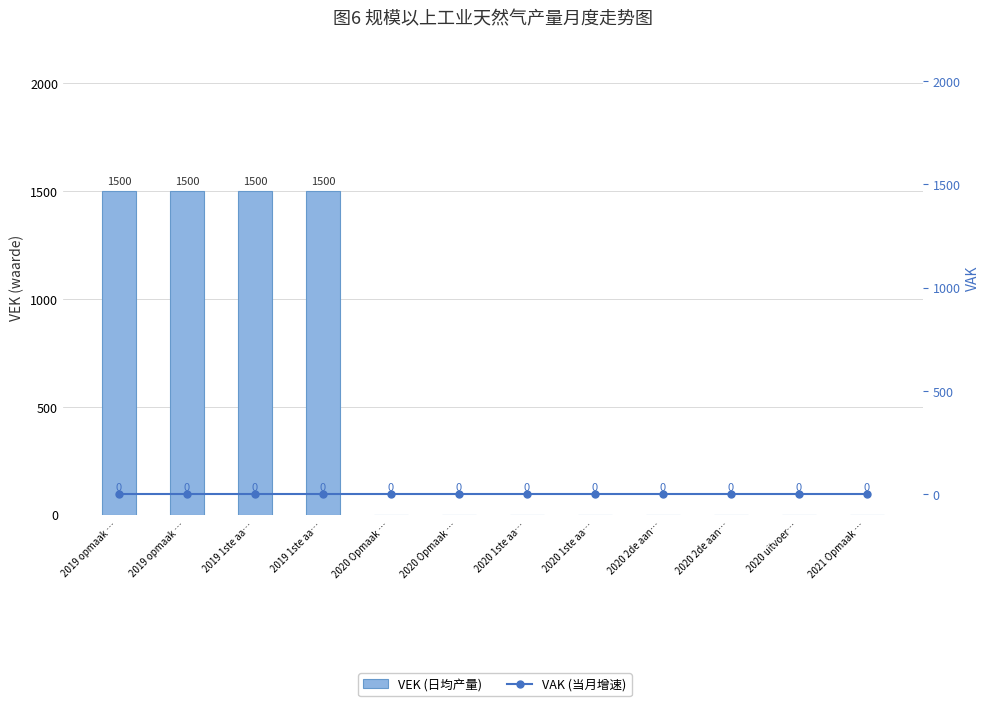

Reading left to right, transcribe all the data shown in this chart.

VEK: 1500	1500	1500	1500	0	0	0	0	0	0	0	0
VAK: 0	0	0	0	0	0	0	0	0	0	0	0